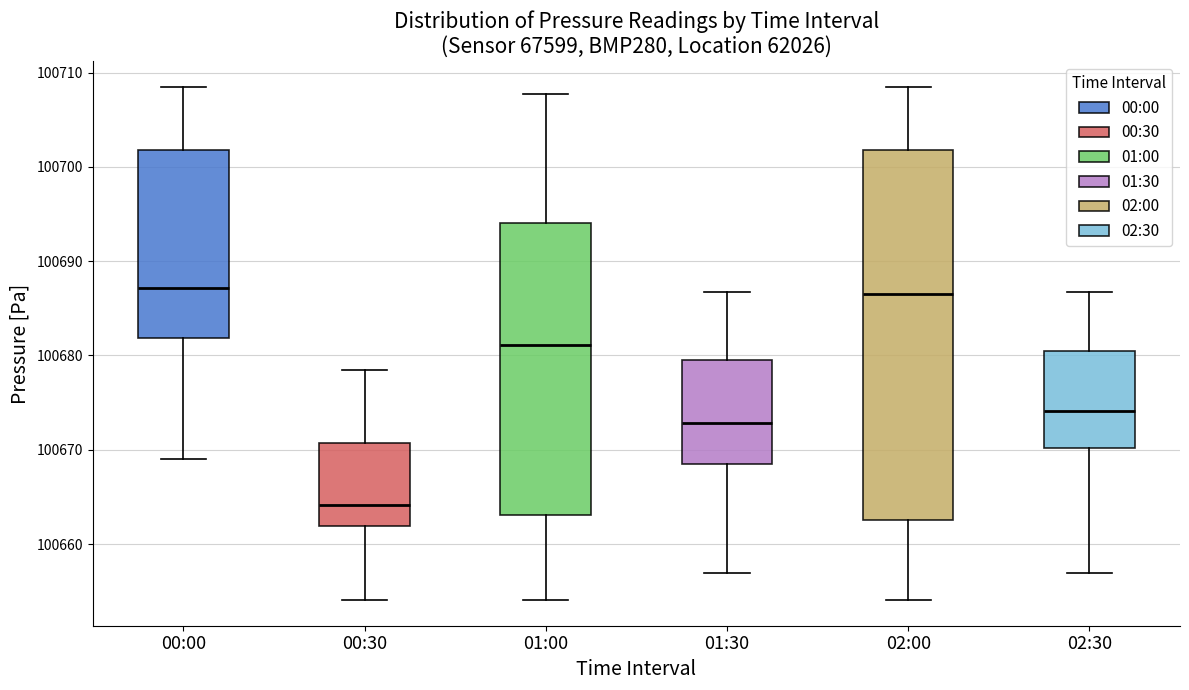

Where does the lower whisker of the box for 01:30 end on the y-axis? The values are not printed on the chart, so give them approximately, as read against the axis.

100657